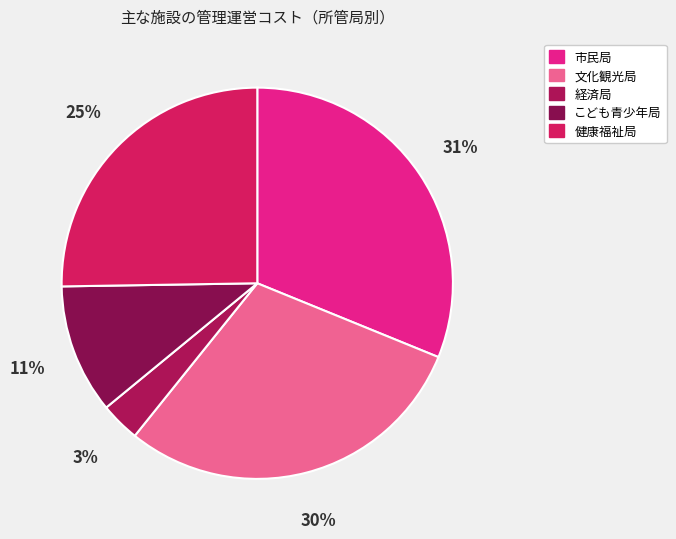

To the nearest percent, what is the difference between the 市民局 and 健康福祉局 slice percentages?

6%